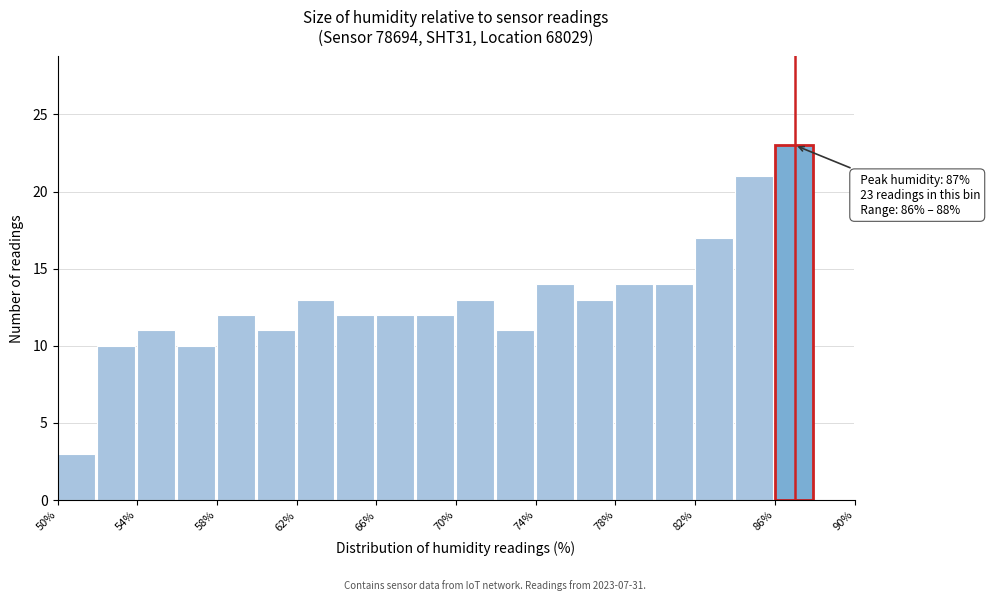

Over which range of the x-axis is the bar tallest?

86 to 88